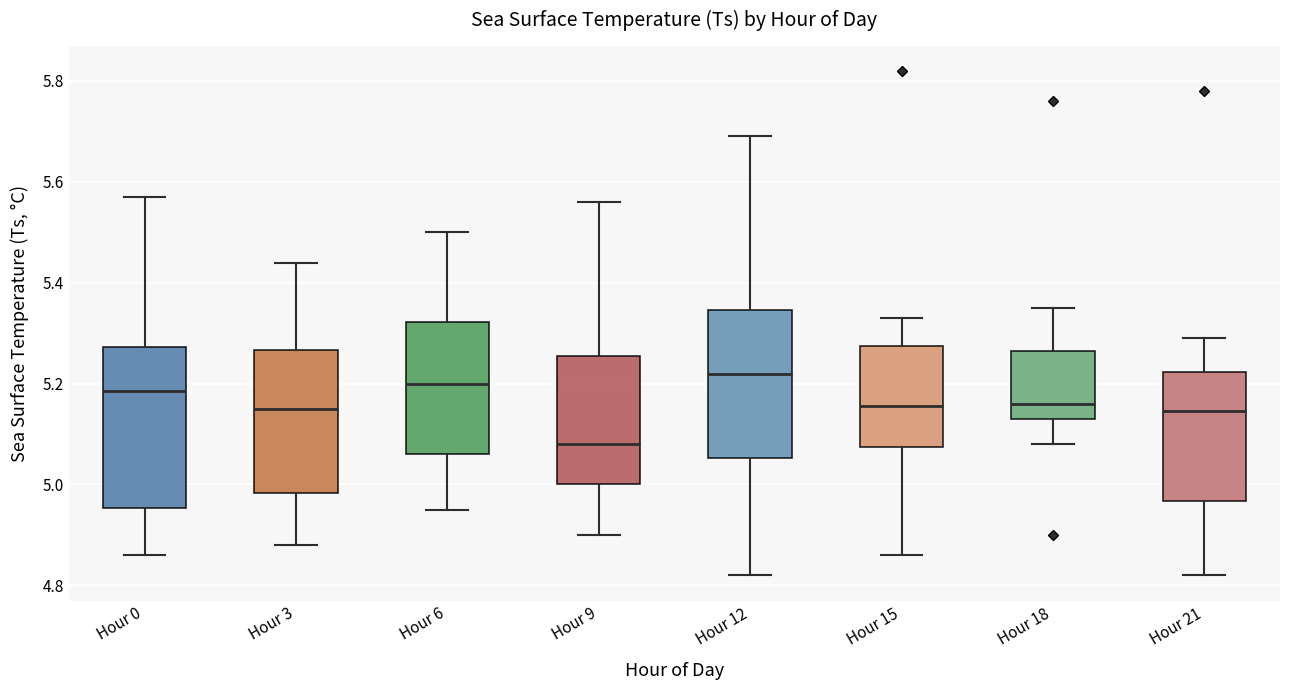

Reading left to right, read every box against the y-axis: the position of its median line, the range the box covers, and the ends of its whiskers. The values are not printed on the chart, so give them approximately, as read against the axis.

Hour 0: median 5.18, box 4.96 to 5.28, whiskers 4.86 to 5.58
Hour 3: median 5.16, box 4.98 to 5.26, whiskers 4.88 to 5.44
Hour 6: median 5.20, box 5.06 to 5.32, whiskers 4.96 to 5.50
Hour 9: median 5.08, box 5.00 to 5.26, whiskers 4.90 to 5.56
Hour 12: median 5.22, box 5.06 to 5.34, whiskers 4.82 to 5.70
Hour 15: median 5.16, box 5.08 to 5.28, whiskers 4.86 to 5.34
Hour 18: median 5.16, box 5.14 to 5.26, whiskers 5.08 to 5.36
Hour 21: median 5.14, box 4.96 to 5.22, whiskers 4.82 to 5.30